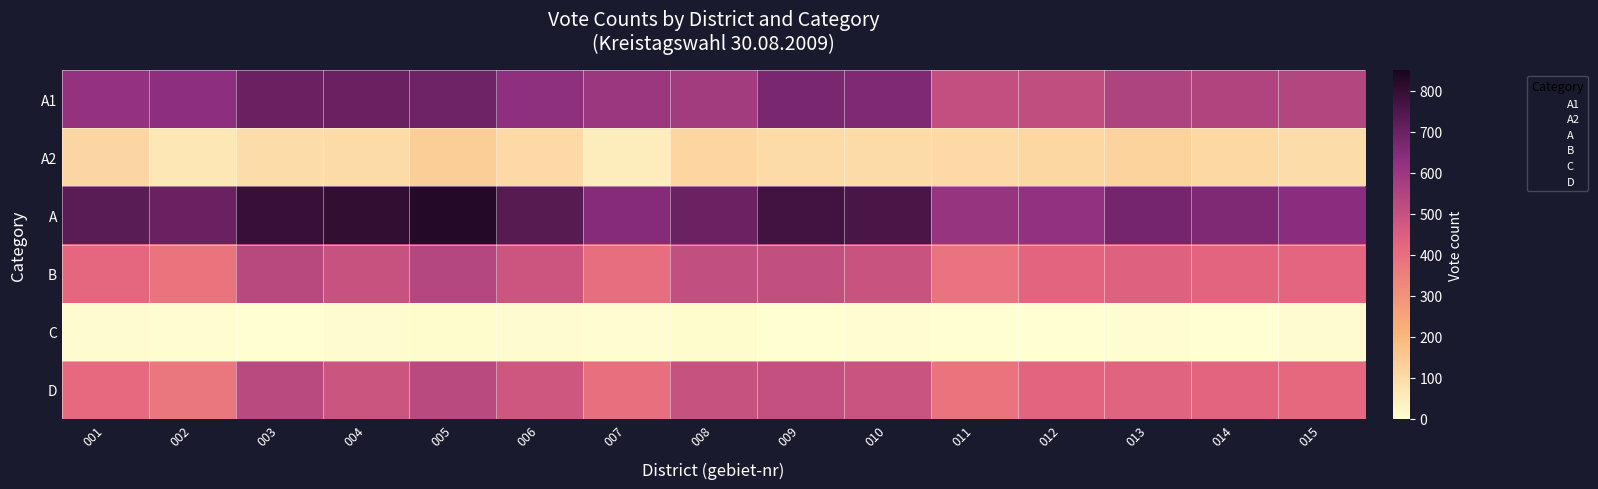

At 005, list the series in order from smallest to largest.

C, A2, D, B, A1, A